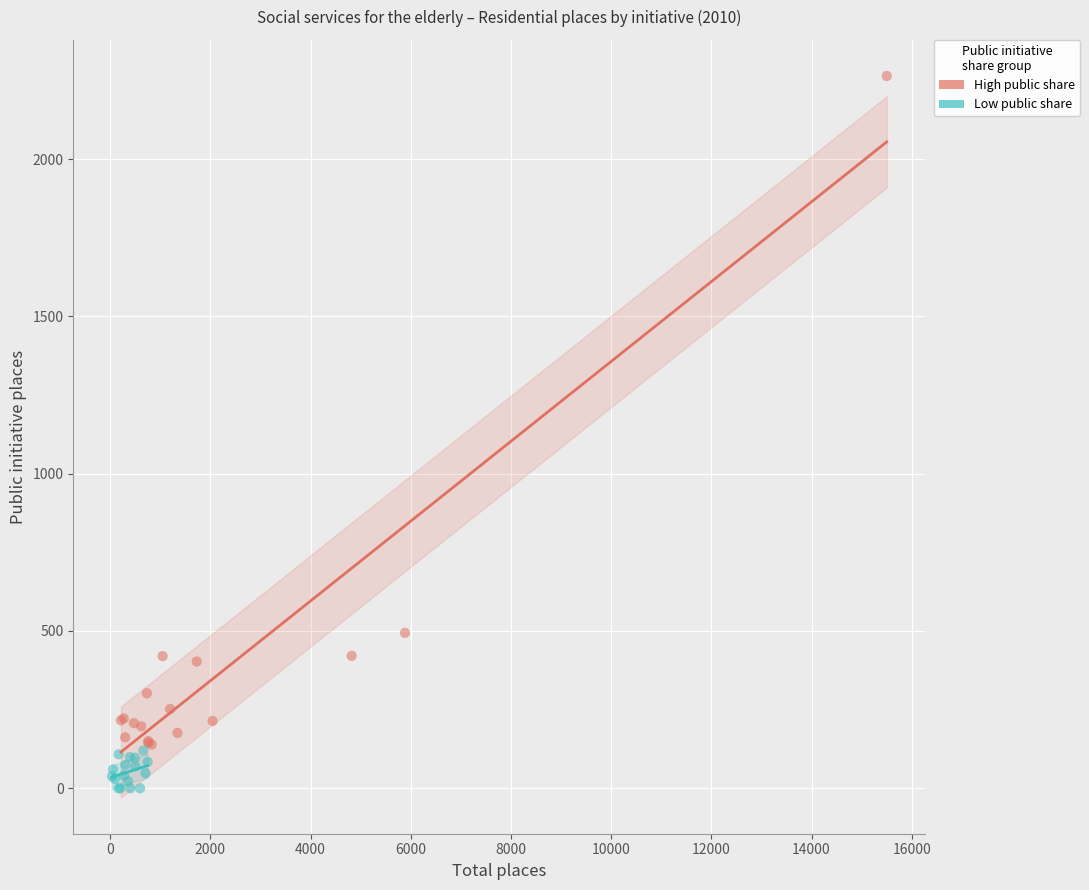

Which series reaches the maximum Y coordinate?

High public share